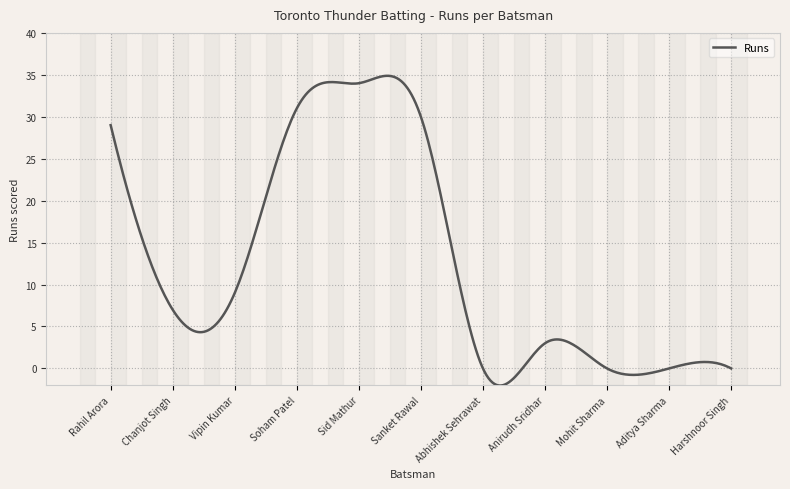

What is the greatest value displayed?

34.9